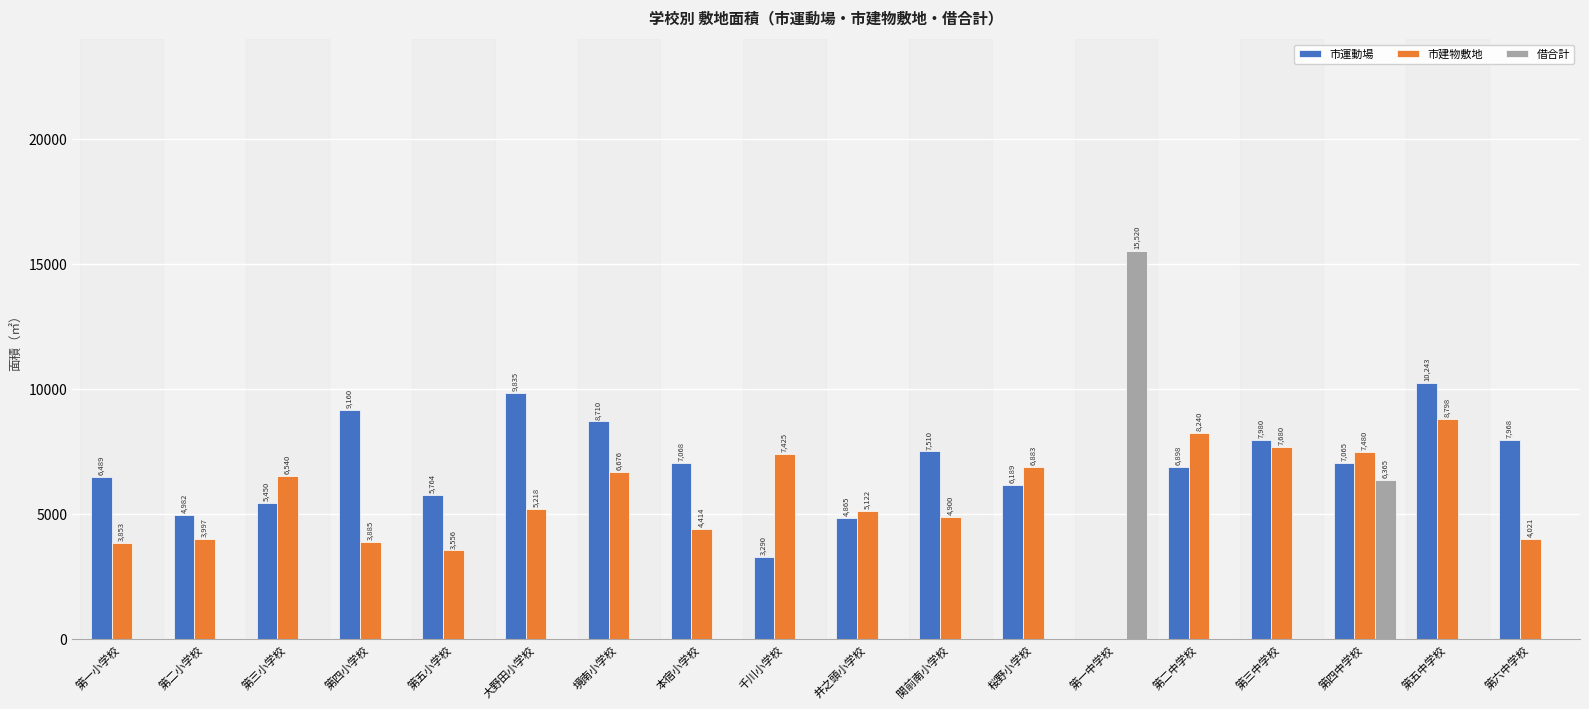

What are all the series names shown in the legend?

市運動場, 市建物敷地, 借合計